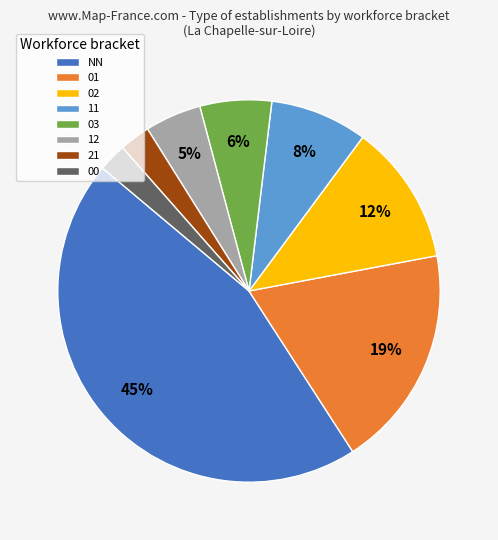

To the nearest percent, what is the average slice percentage?

12%